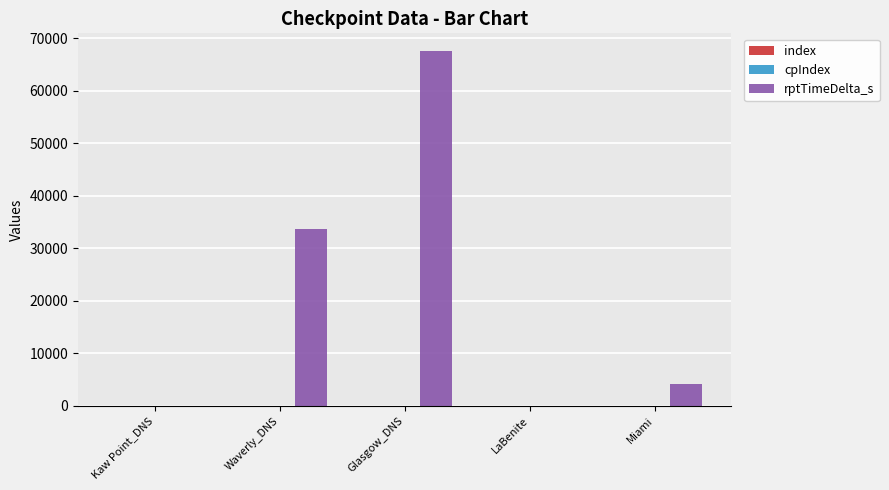

Which category has the highest value across all series?

Glasgow_DNS